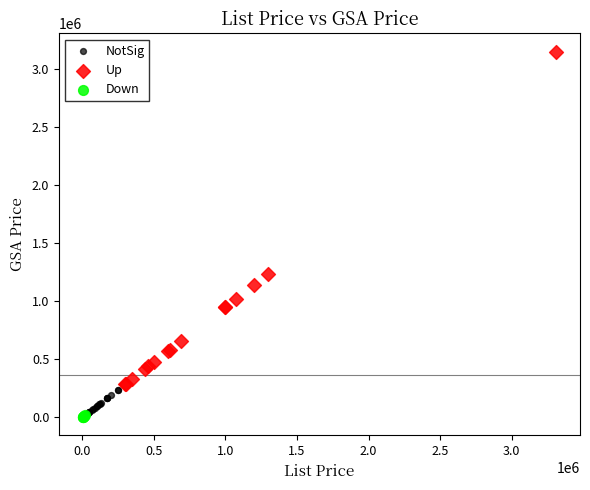

What are all the series names shown in the legend?

NotSig, Up, Down